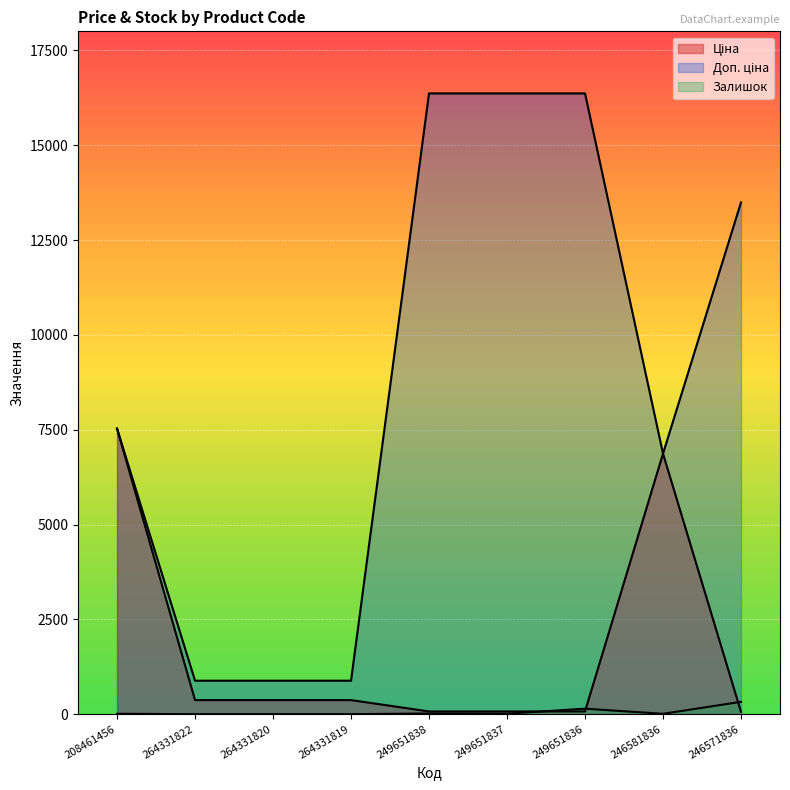

How many categories are shown in the chart?

9